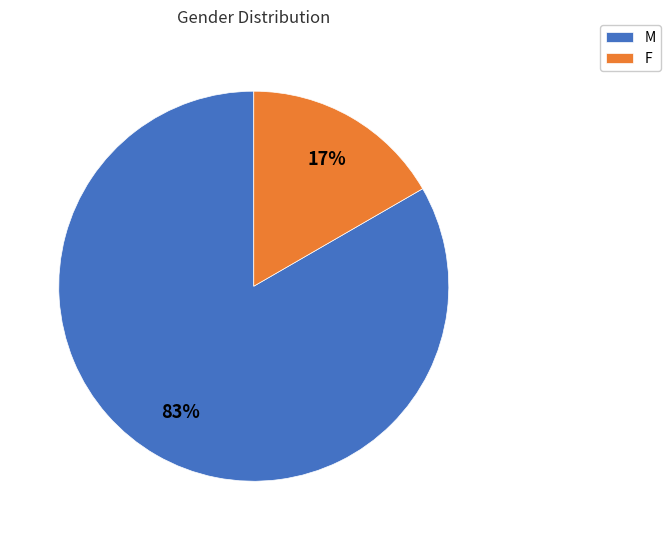

Does F represent more than half of the total?

No